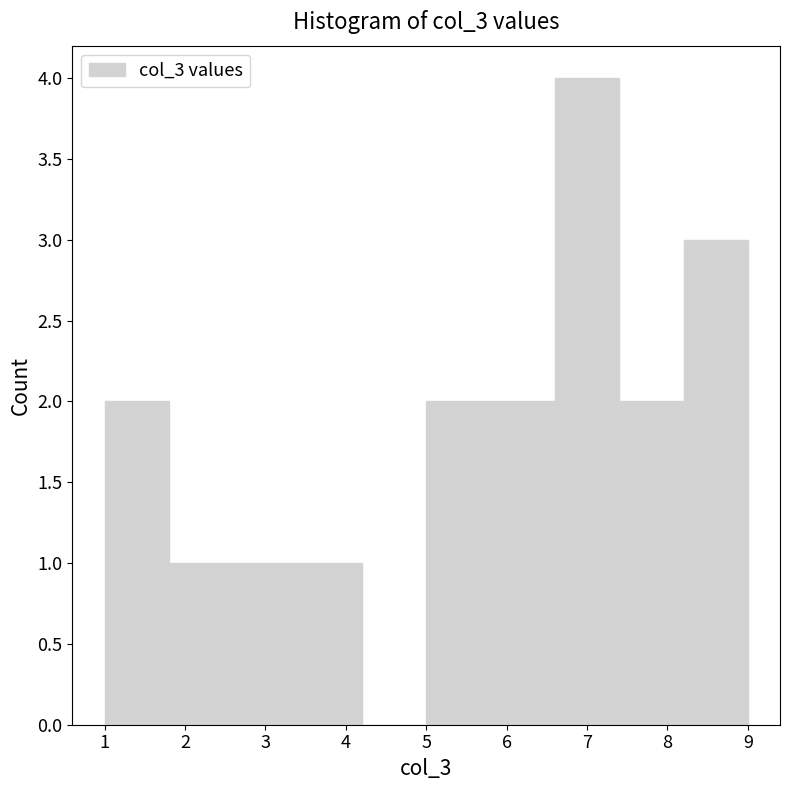

Which range on the x-axis has the tallest bar?

6.6 to 7.4